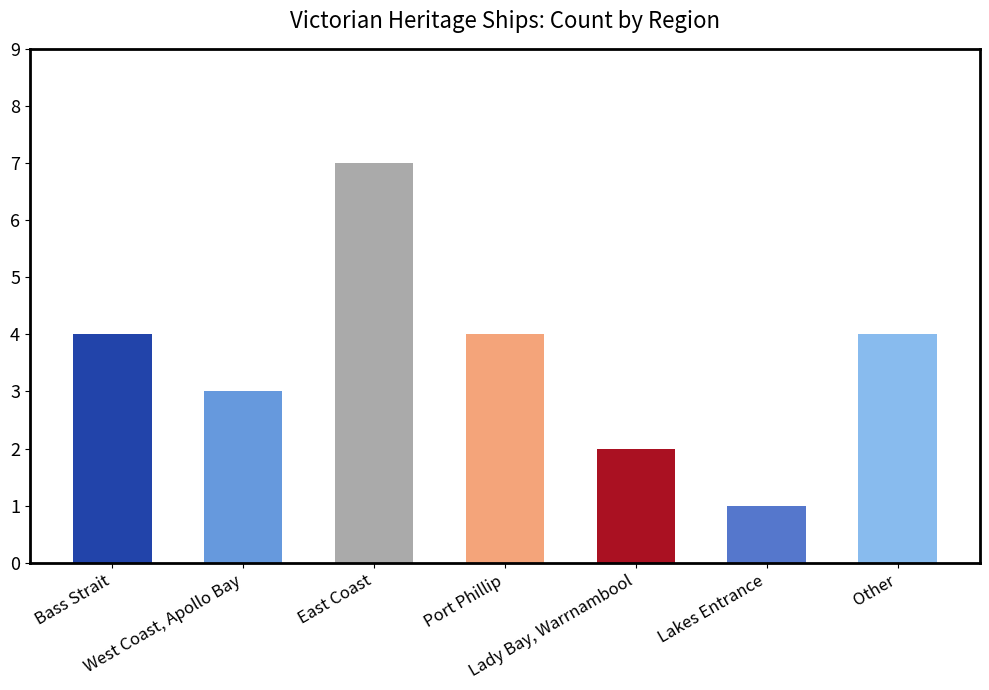

Reading left to right, extract all data points from this chart.

Bass Strait=4	West Coast, Apollo Bay=3	East Coast=7	Port Phillip=4	Lady Bay, Warrnambool=2	Lakes Entrance=1	Other=4